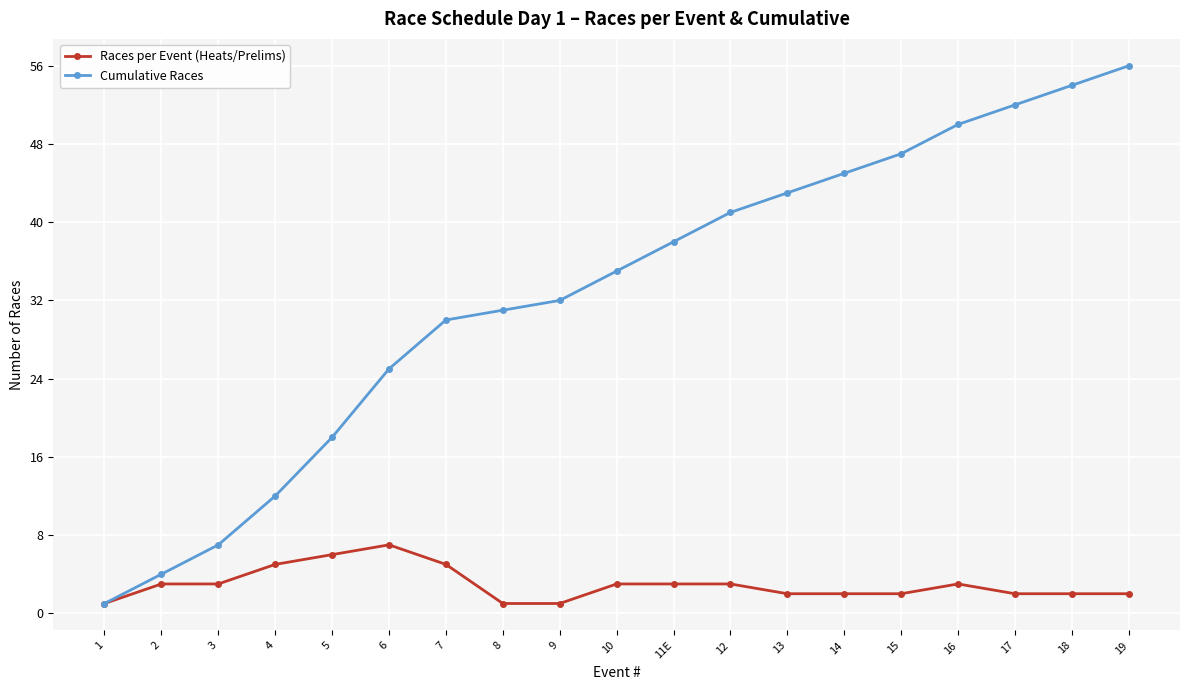

Reading right to left, what are all the values shown in this chart?

Races per Event (Heats/Prelims): 2	2	2	3	2	2	2	3	3	3	1	1	5	7	6	5	3	3	1
Cumulative Races: 56	54	52	50	47	45	43	41	38	35	32	31	30	25	18	12	7	4	1